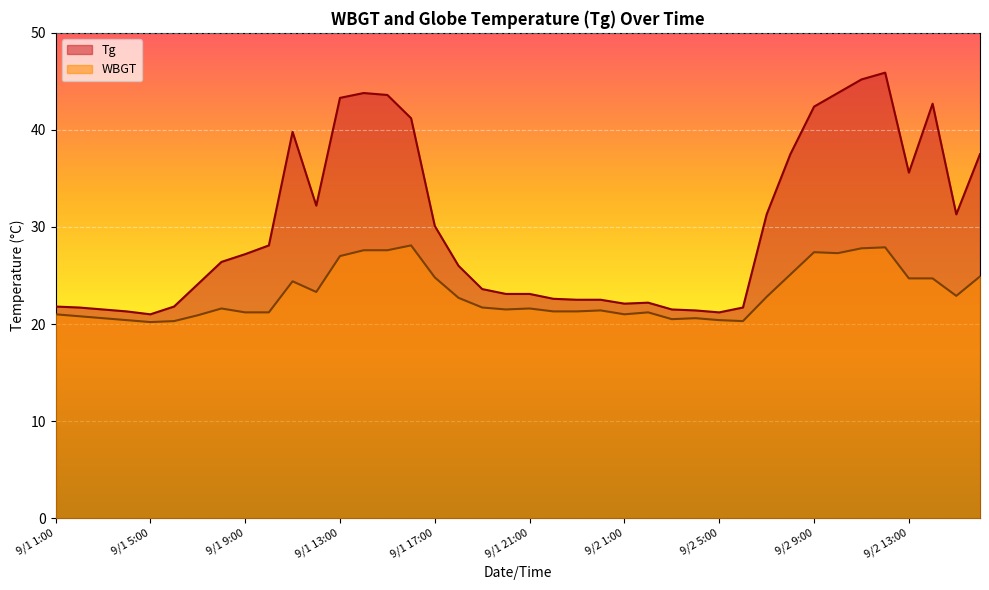

List the labels in order of Tg value, smallest first.

9/1 5:00, 9/2 5:00, 9/1 4:00, 9/2 4:00, 9/1 3:00, 9/2 3:00, 9/1 2:00, 9/2 6:00, 9/1 1:00, 9/1 6:00, 9/2 1:00, 9/2 2:00, 9/1 23:00, 9/1 24:00, 9/1 22:00, 9/1 20:00, 9/1 21:00, 9/1 19:00, 9/1 7:00, 9/1 18:00, 9/1 8:00, 9/1 9:00, 9/1 10:00, 9/1 17:00, 9/2 7:00, 9/2 15:00, 9/1 12:00, 9/2 13:00, 9/2 8:00, 9/2 16:00, 9/1 11:00, 9/1 16:00, 9/2 9:00, 9/2 14:00, 9/1 13:00, 9/1 15:00, 9/1 14:00, 9/2 10:00, 9/2 11:00, 9/2 12:00